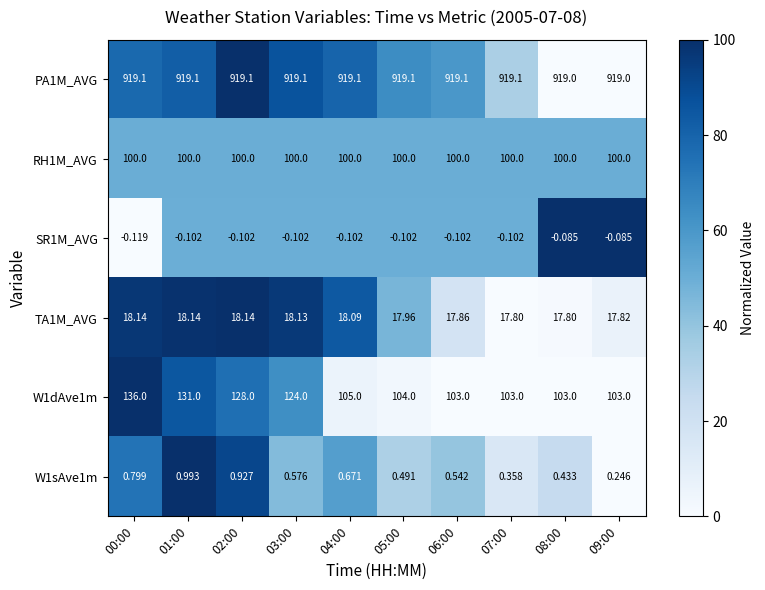

How many distinct data groups are displayed?

6